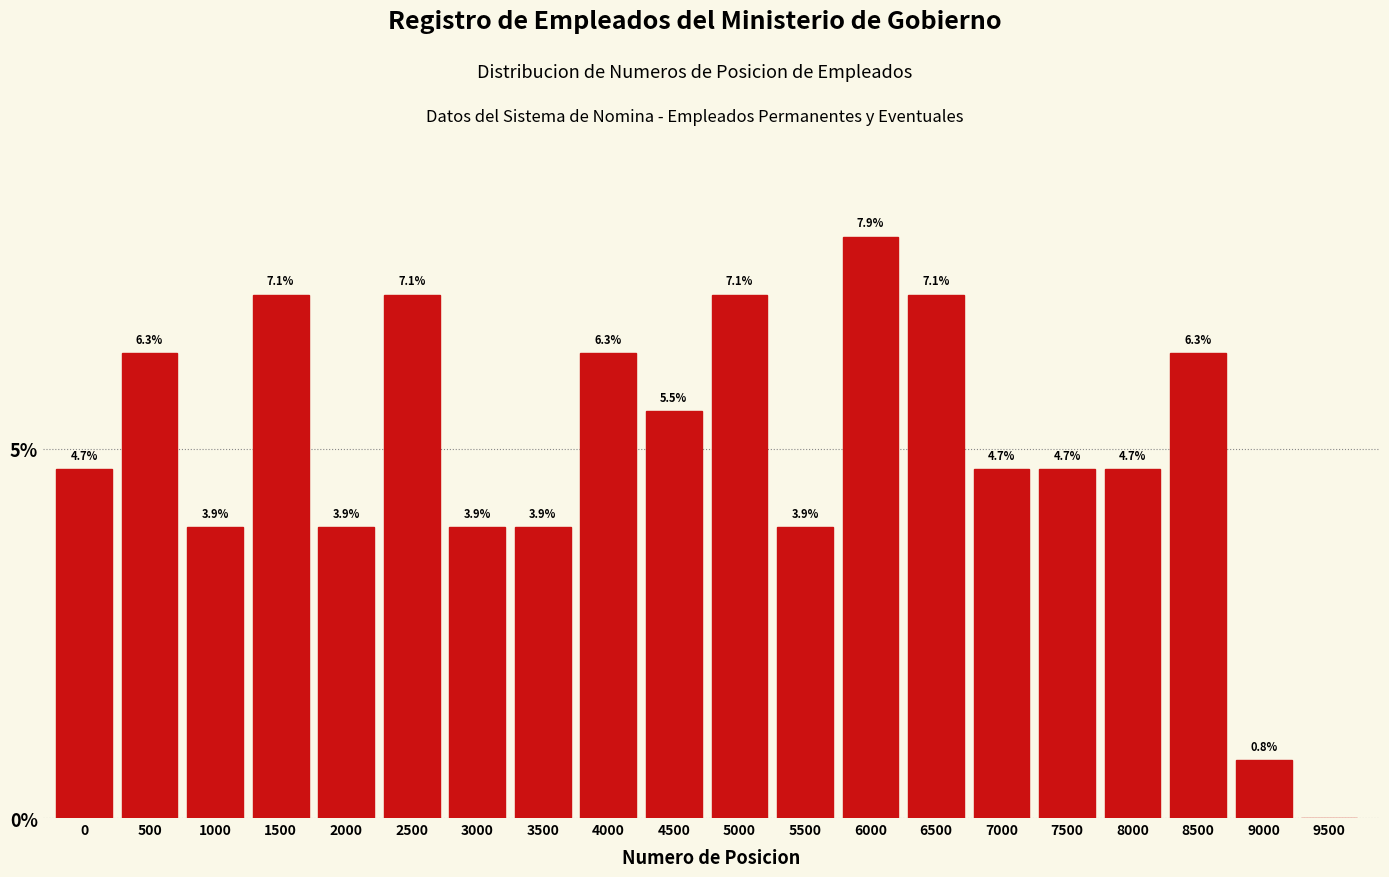

Reading left to right, transcribe all the data shown in this chart.

0=4.7	500=6.3	1000=3.9	1500=7.1	2000=3.9	2500=7.1	3000=3.9	3500=3.9	4000=6.3	4500=5.5	5000=7.1	5500=3.9	6000=7.9	6500=7.1	7000=4.7	7500=4.7	8000=4.7	8500=6.3	9000=0.8	9500=0.0